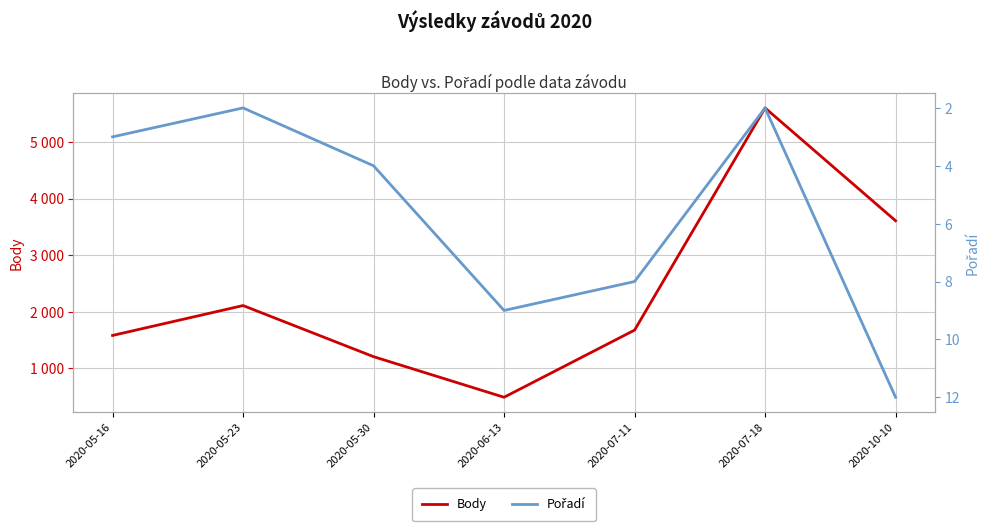

List the labels in order of Pořadí value, smallest first.

2020-05-23, 2020-07-18, 2020-05-16, 2020-05-30, 2020-07-11, 2020-06-13, 2020-10-10